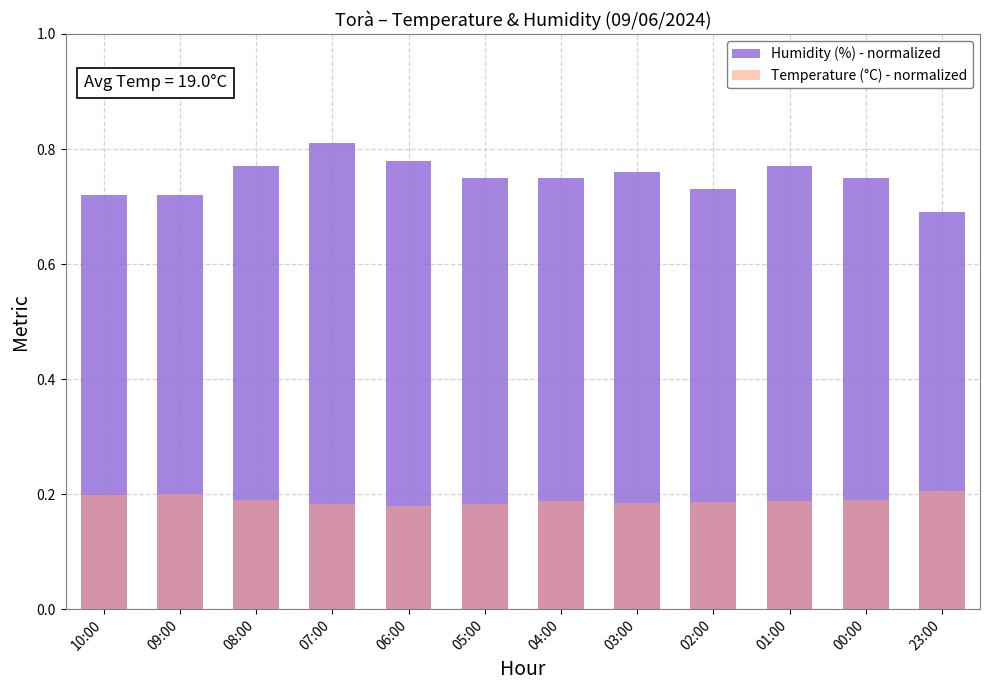

Which series has the largest total across all categories?

Humidity (%) - normalized